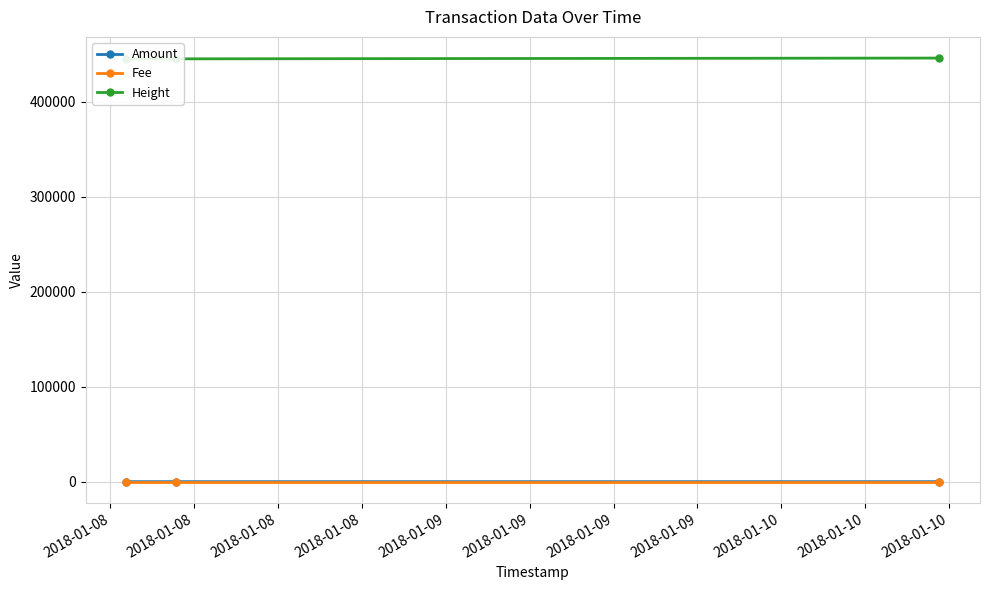

What is the difference between the highest and lowest values at 2018-01-08?

445016